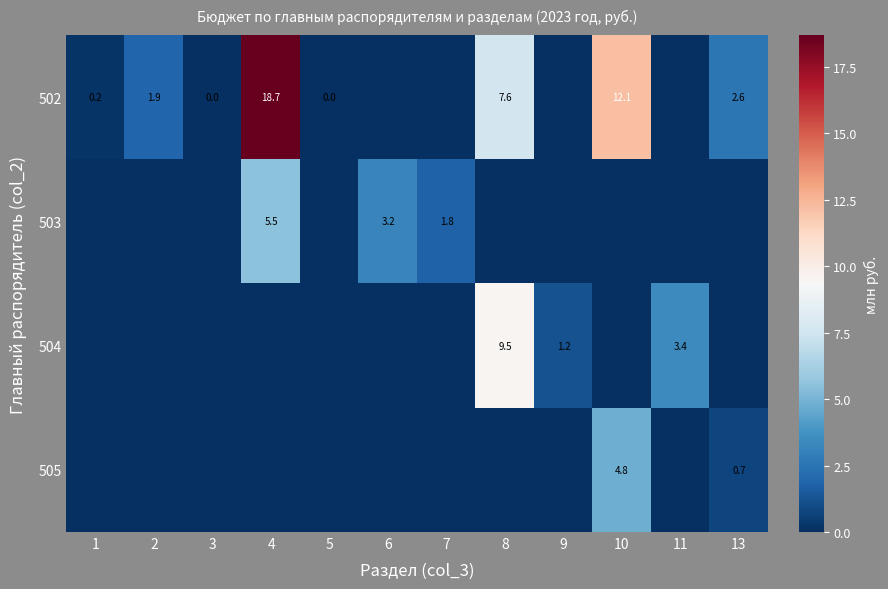

The value of 503 at 7 is 0.5. True or false?

False